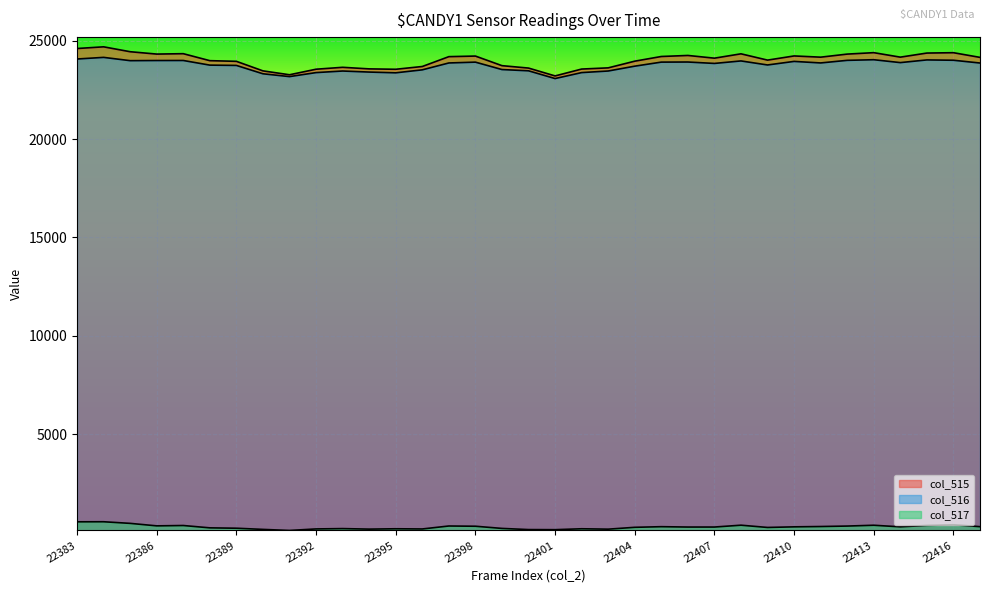

Rank the series at 22402 from highest to lowest value.

col_515, col_516, col_517